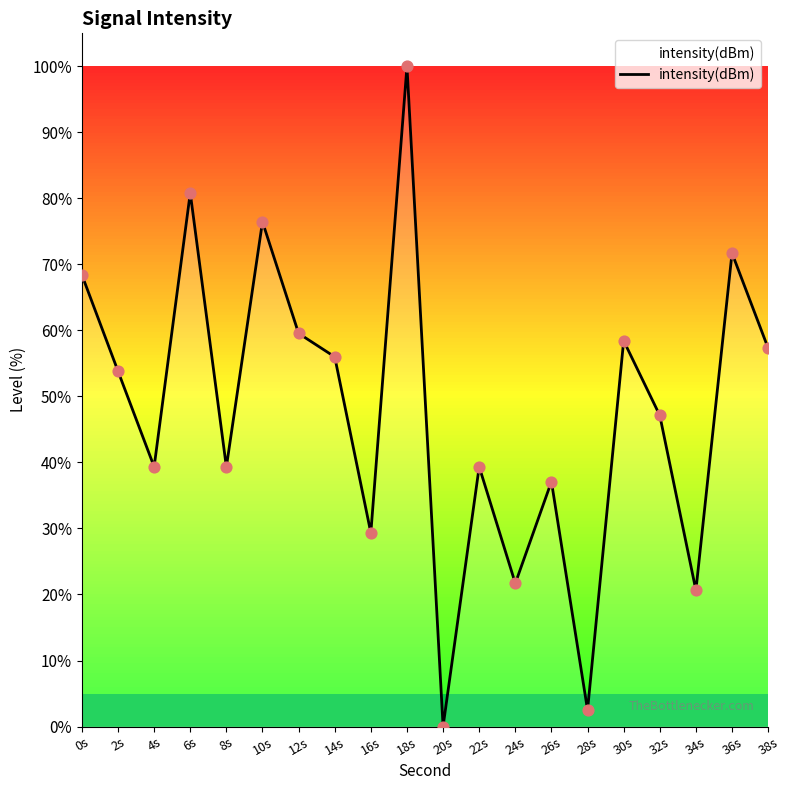

Which has a higher value, 22s or 20s?

22s